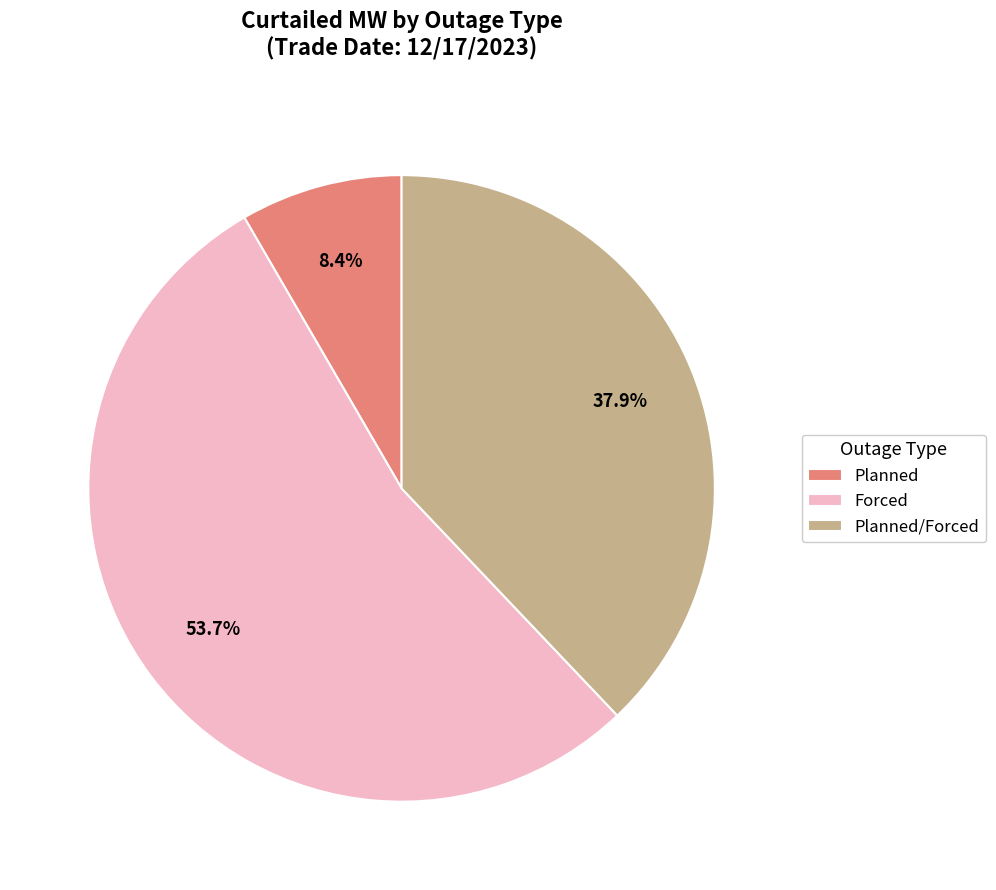

To the nearest percent, what is the difference between the largest and smallest slice percentages?

45%